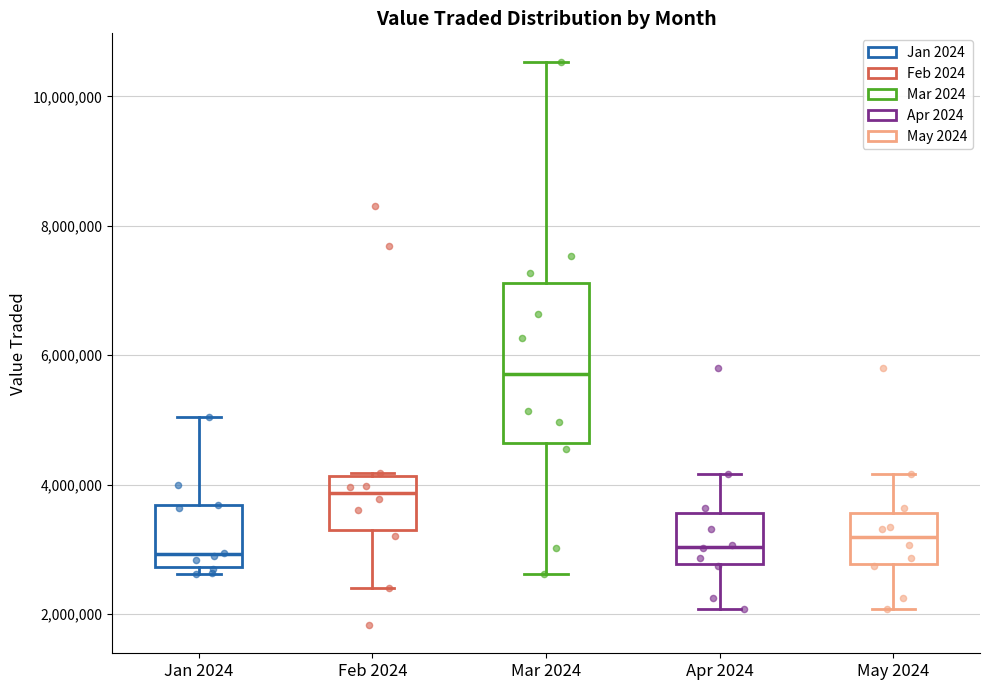

Reading left to right, read every box against the y-axis: the position of its median line, the range the box covers, and the ends of its whiskers. The values are not printed on the chart, so give them approximately, as read against the axis.

Jan 2024: median 3000000, box 2800000 to 3600000, whiskers 2600000 to 5000000
Feb 2024: median 3800000, box 3400000 to 4200000, whiskers 2400000 to 4200000
Mar 2024: median 5800000, box 4600000 to 7200000, whiskers 2600000 to 10600000
Apr 2024: median 3000000, box 2800000 to 3600000, whiskers 2000000 to 4200000
May 2024: median 3200000, box 2800000 to 3600000, whiskers 2000000 to 4200000